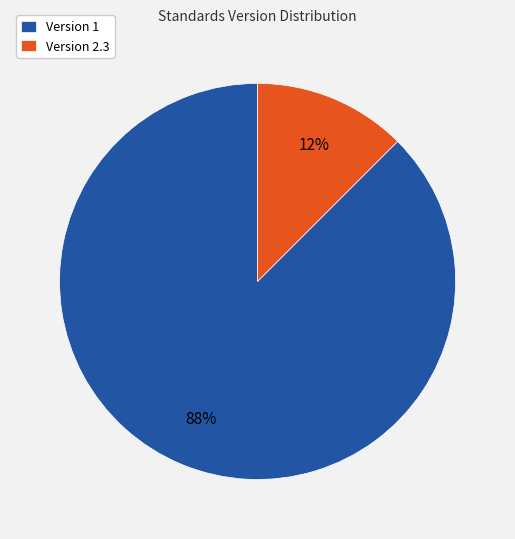

Is there a majority slice in this chart?

Yes